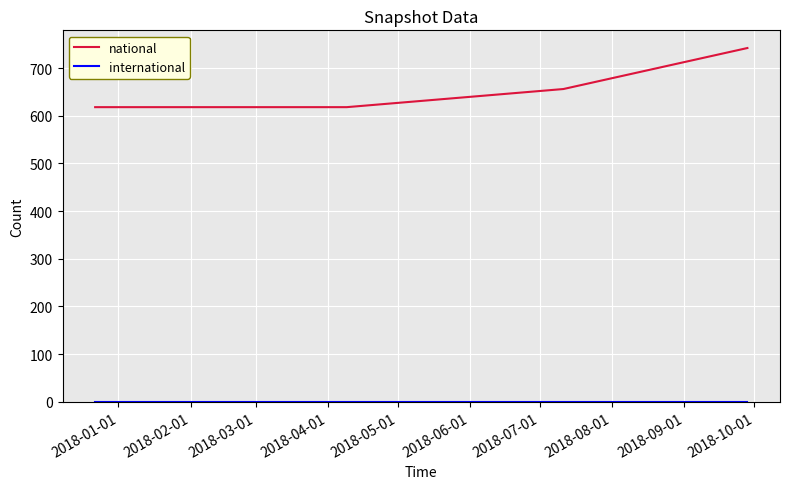

Which series has the largest total across all categories?

national